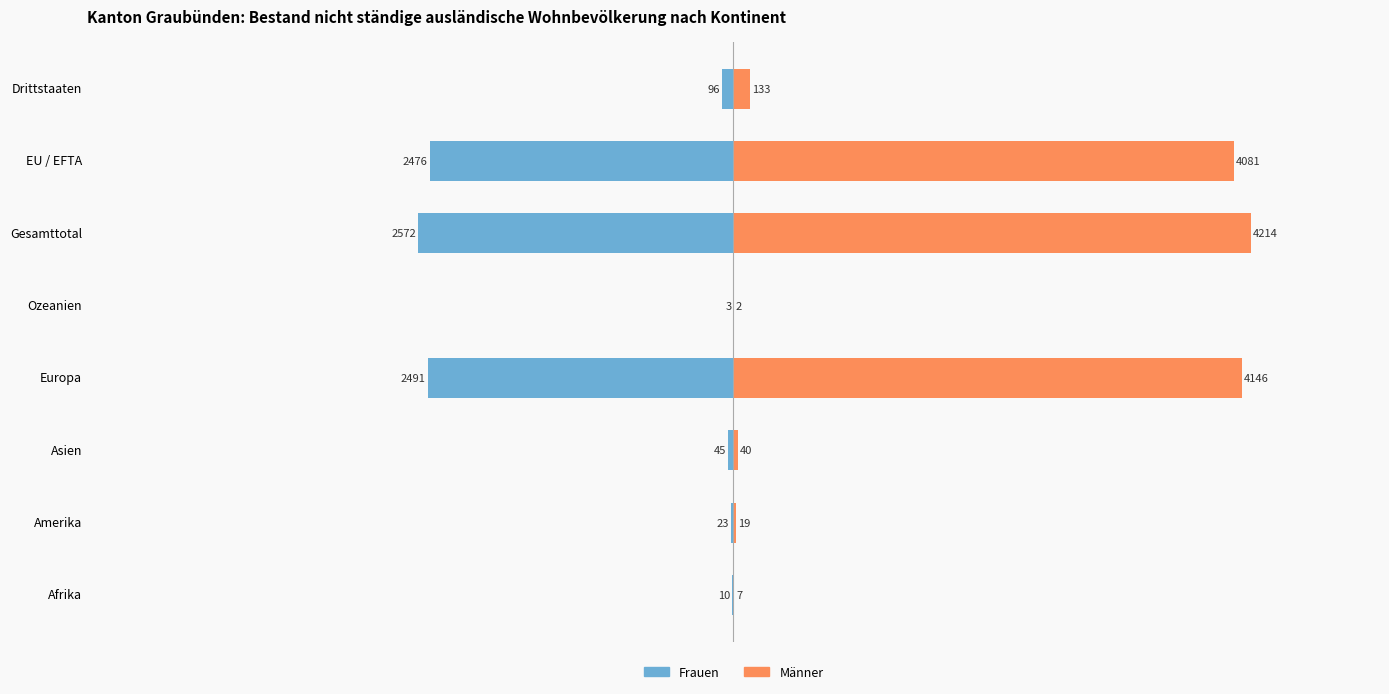

What is the sum of all Männer values?

12642